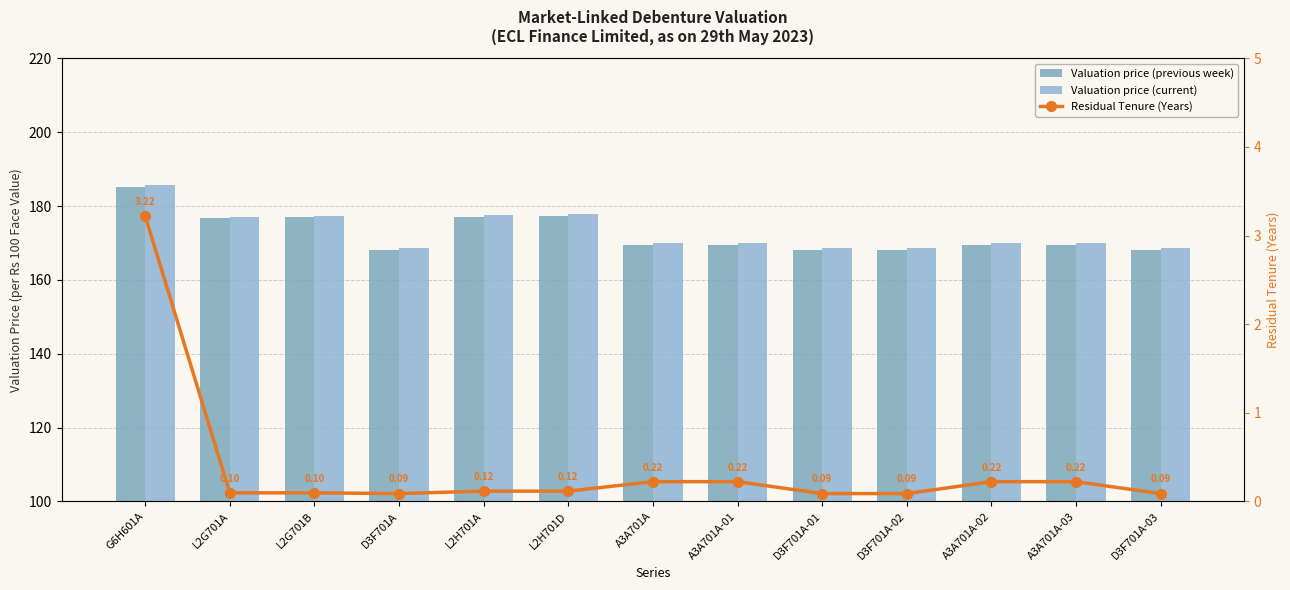

Is the value of Valuation price (current) at L2H701D greater than the value of Residual Tenure (Years) at L2H701D?

Yes